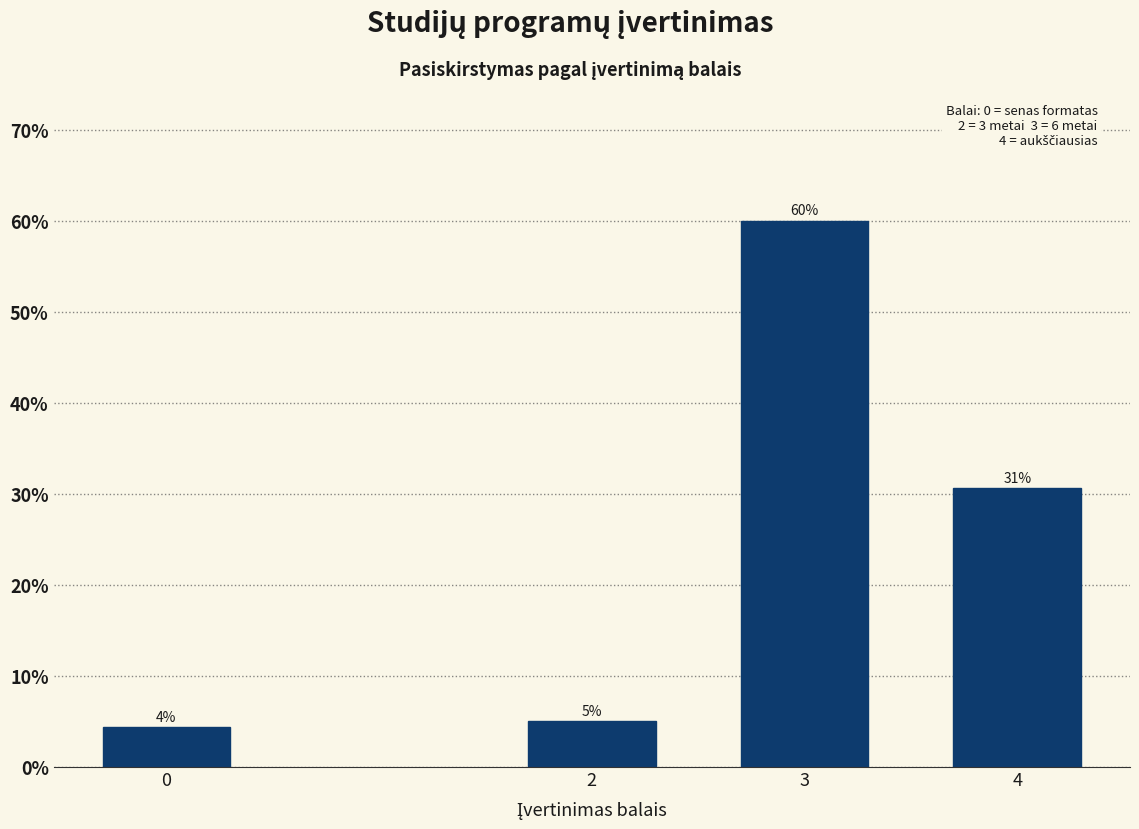

What is the average value?

25.0